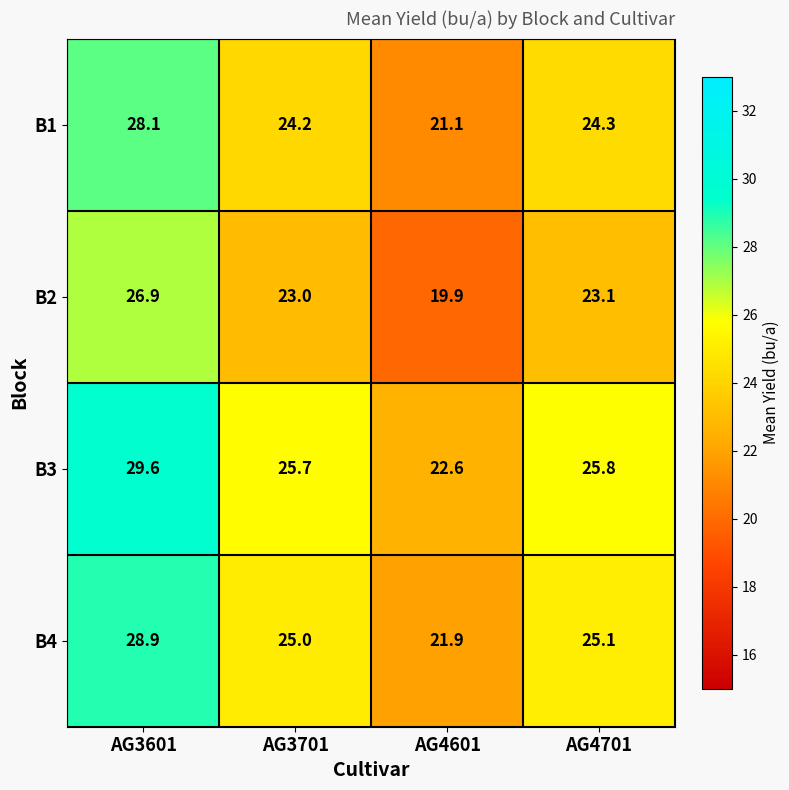

List the series in order of their overall mean, lowest first.

B2, B1, B4, B3